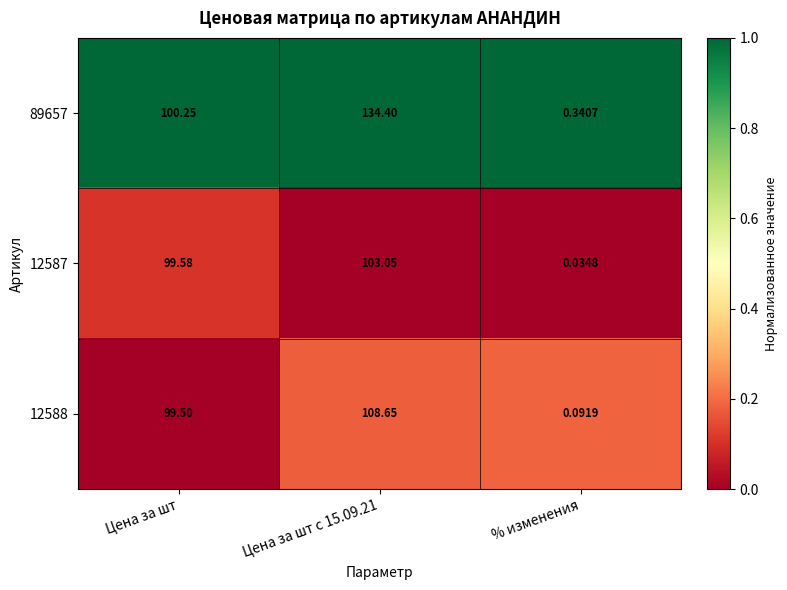

At which label does 89657 first exceed 100?

Цена за шт